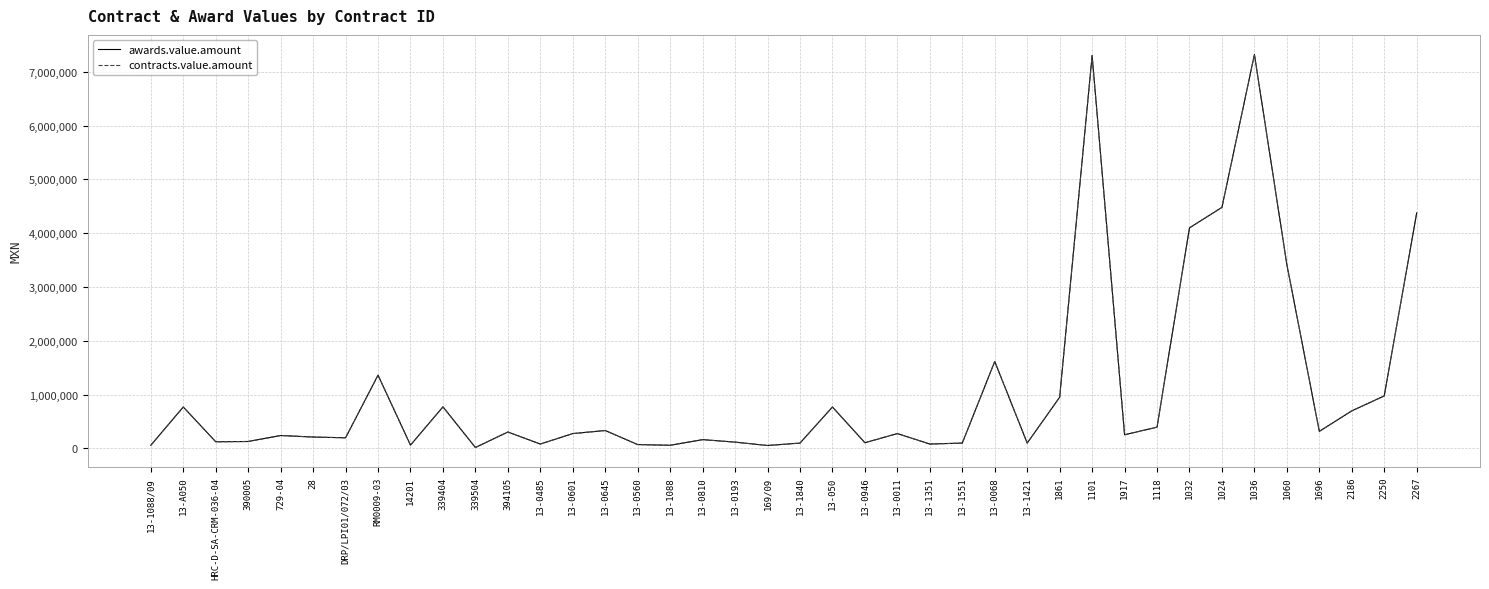

At which category is the sum across all series the highest?

1036